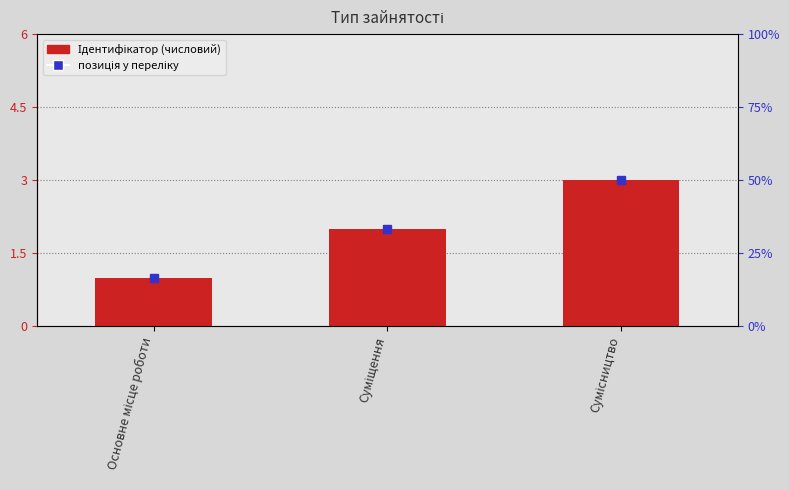

What is the value of the 1st bar from the left?

1